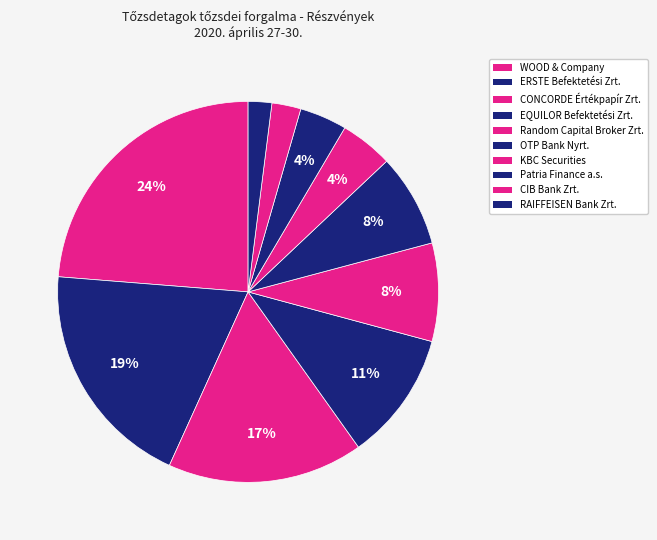

What is the change in value from WOOD & Company to CONCORDE Értékpapír Zrt.?

-9951550490.6